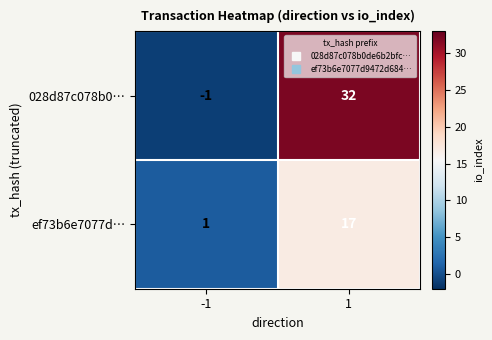

What is the difference between the maximum and minimum values in the 028d87c078b0… series?

33